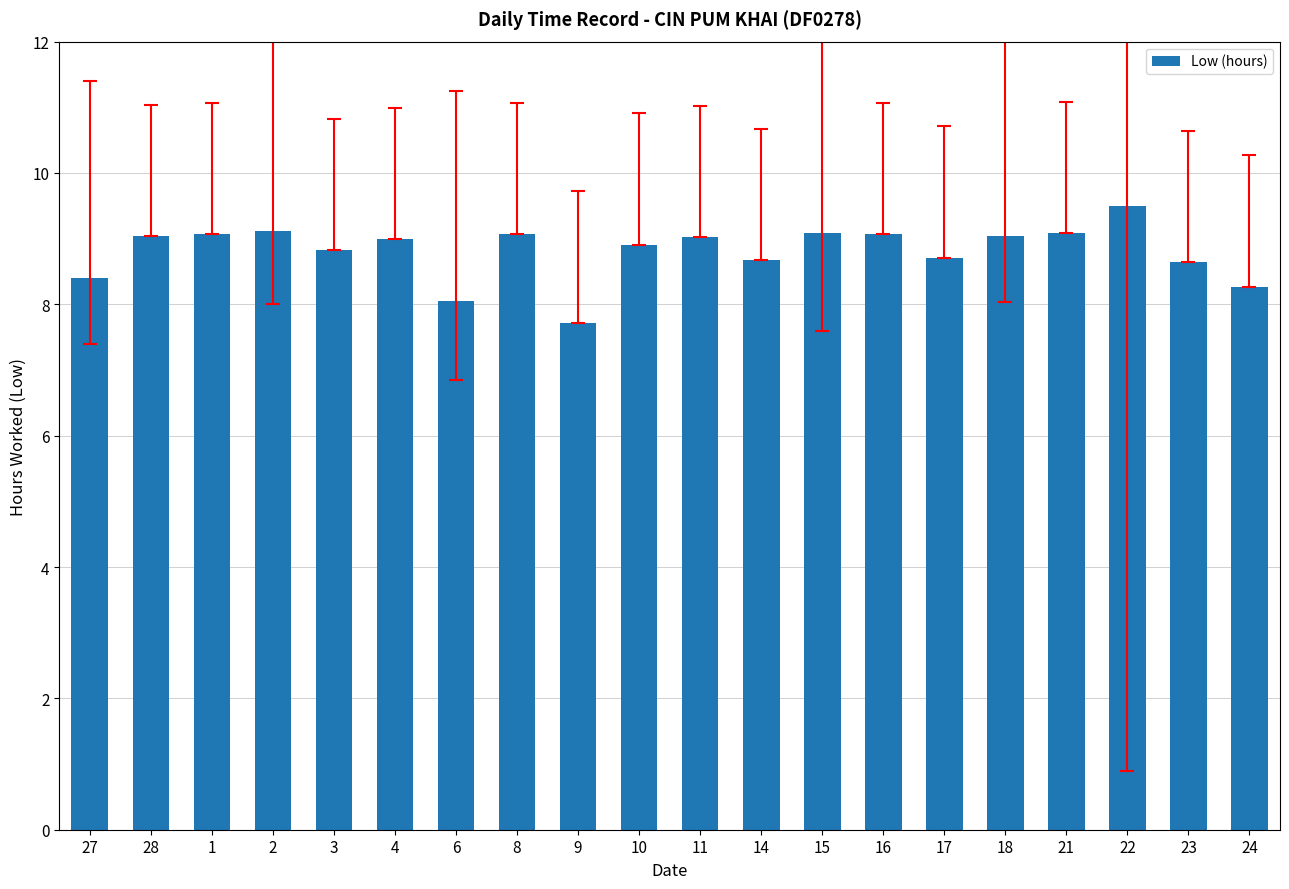

At which label is the value closest to 8?

6